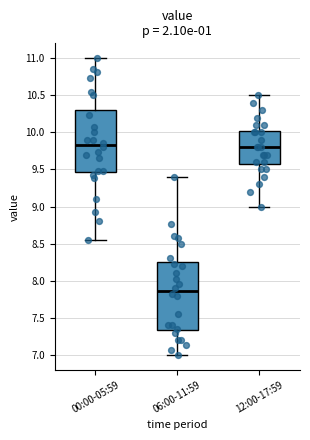

Where does the median line of the box for 06:00-11:59 sit on the y-axis? The values are not printed on the chart, so give them approximately, as read against the axis.

7.85